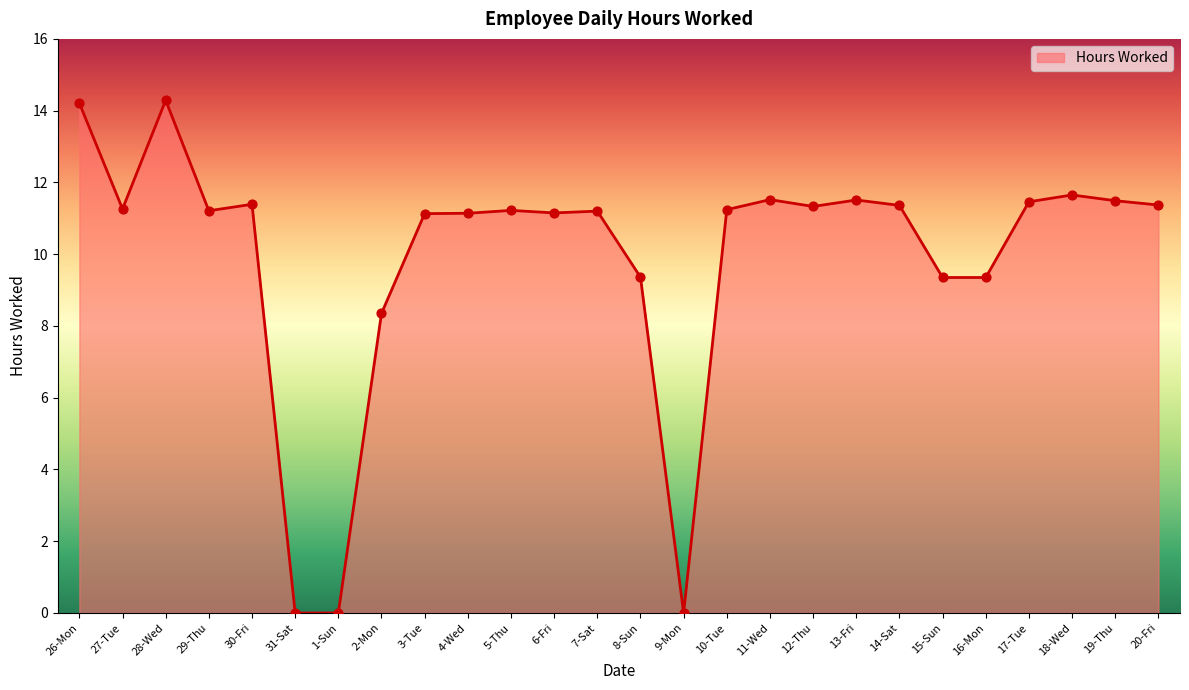

What is the change in value from 27-Tue to 4-Wed?

-0.1